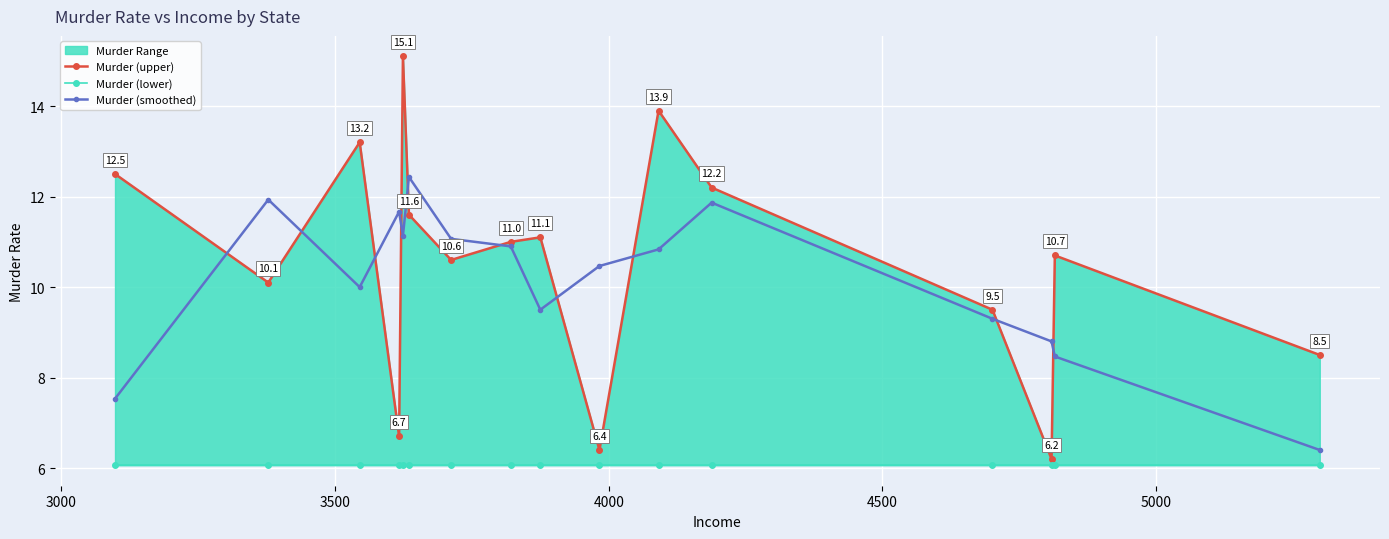

True or false: Murder (upper) and Murder (smoothed) cross at least once.

True